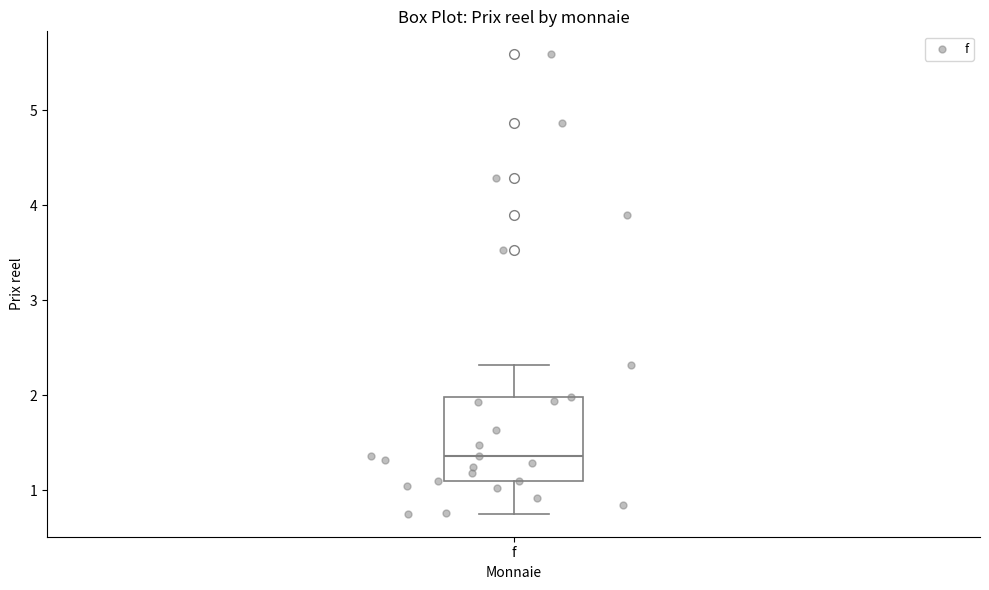

Transcribe this box plot: give where the median line is, the range the box spans, and where the two whiskers end, as read against the y-axis. The values are not printed on the chart, so give them approximately, as read against the axis.

median 1.4, box 1.1 to 2.0, whiskers 0.8 to 2.3